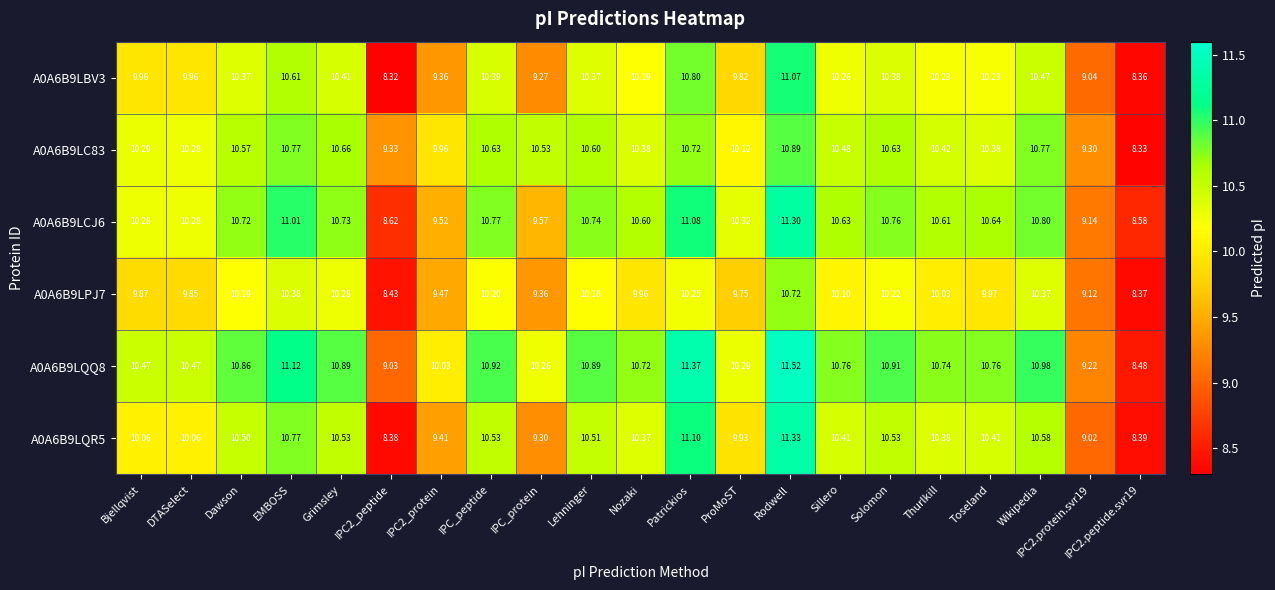

Is the value of A0A6B9LCJ6 at Thurlkill greater than the value of A0A6B9LQR5 at IPC_peptide?

Yes